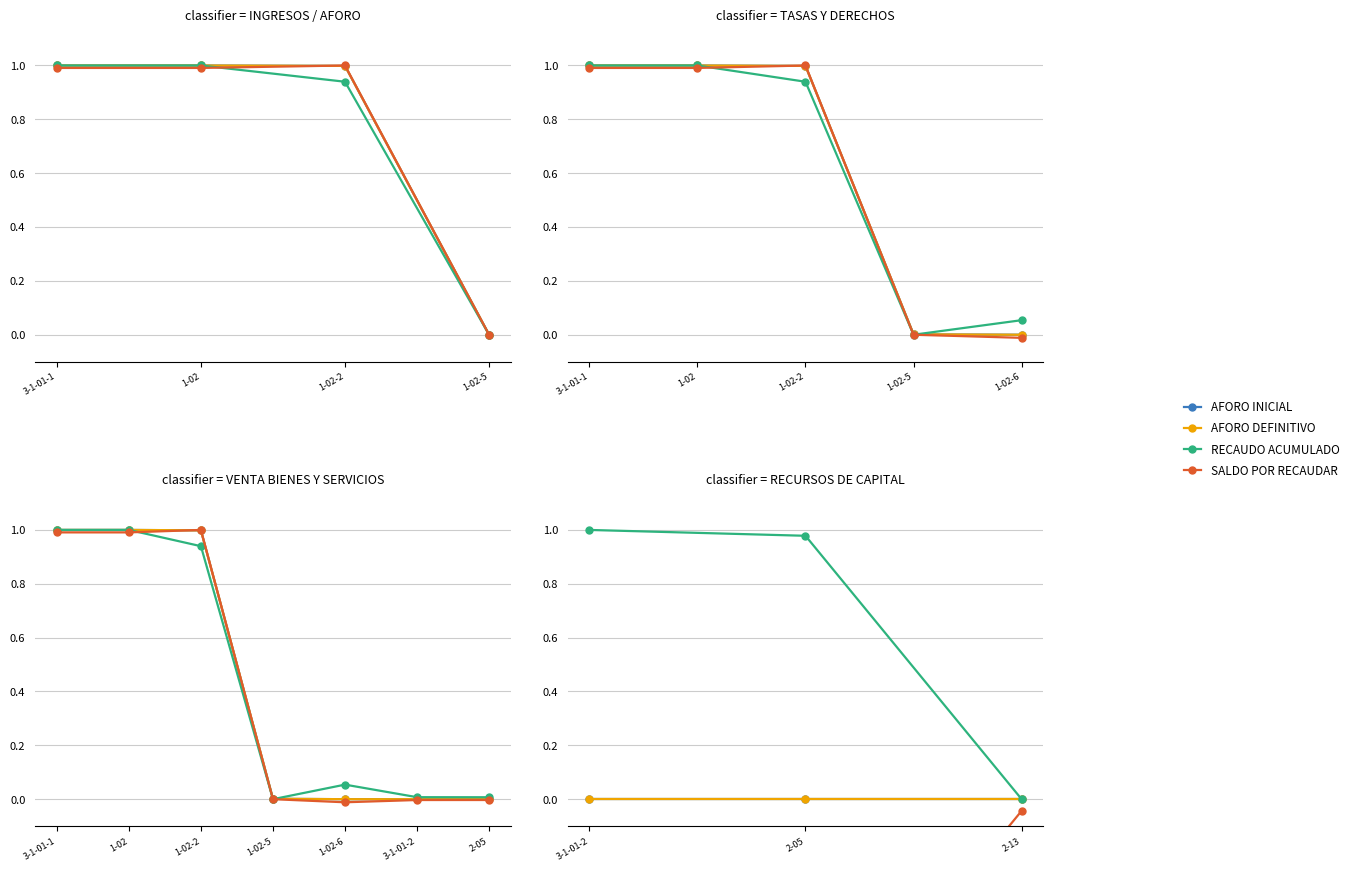

How many data points in RECAUDO ACUMULADO are above 0?

2